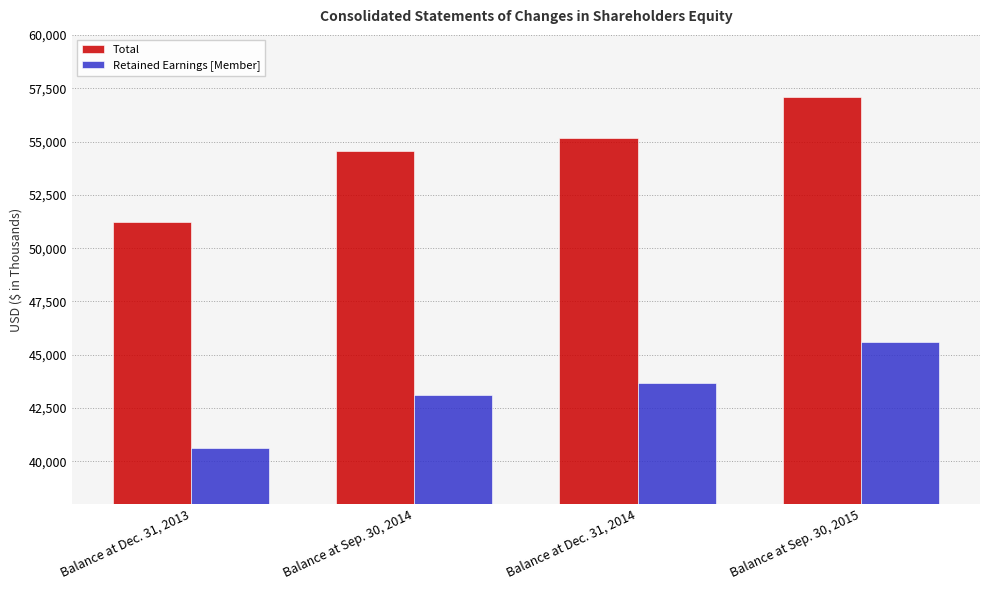

How many series are shown in this chart?

2